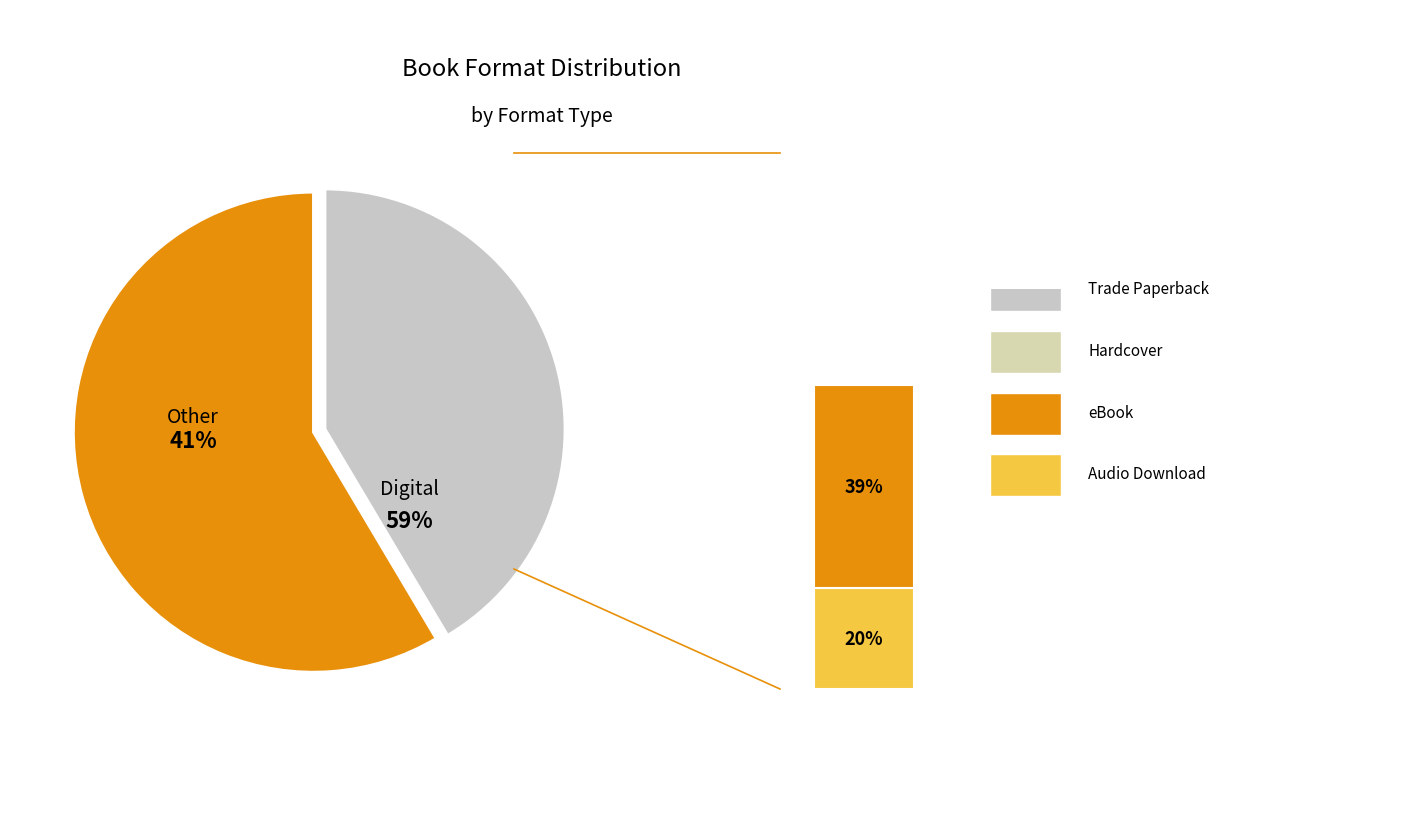

Is it true that eBook is 39% of the pie?

True